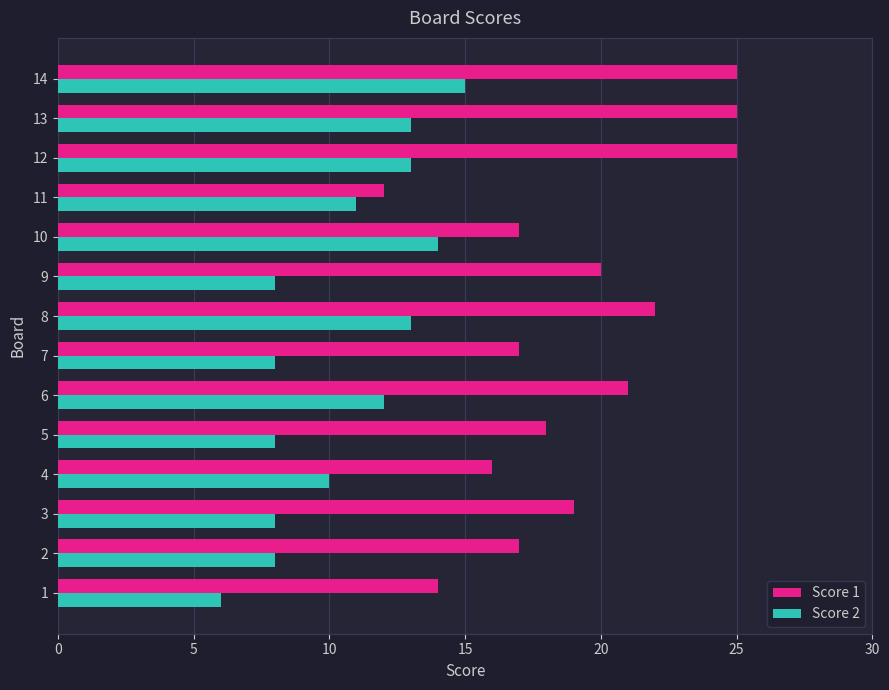

What is the highest value of the Score 1 series?

25